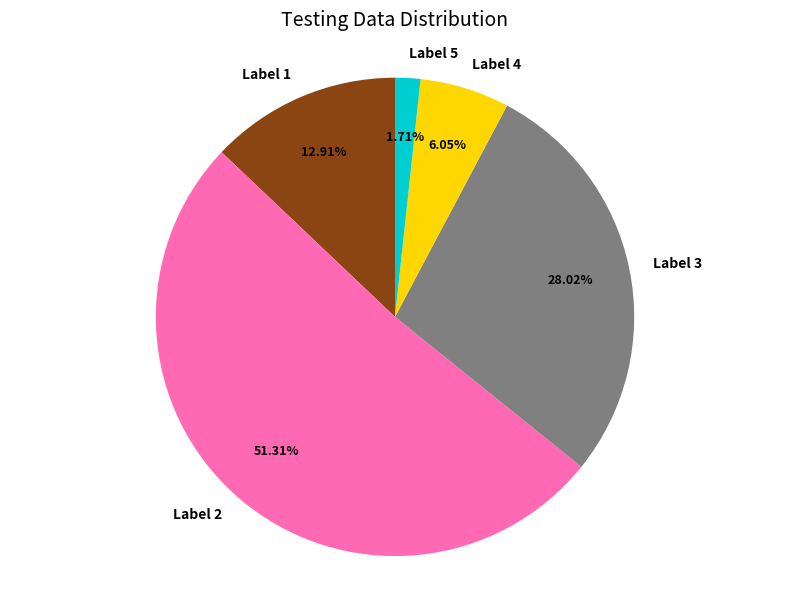

Which has a higher value, Label 2 or Label 4?

Label 2